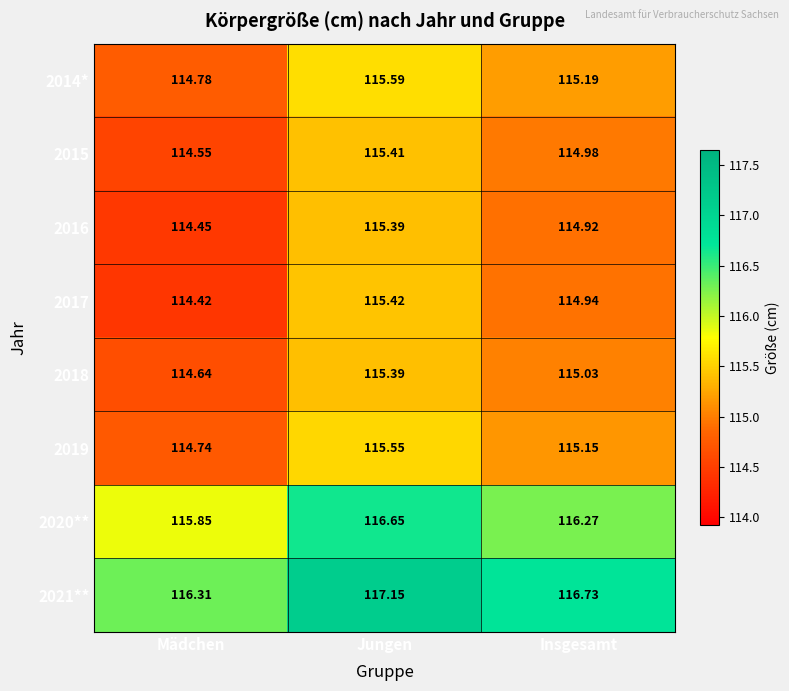

At which category does the chart reach its peak across all series?

Jungen